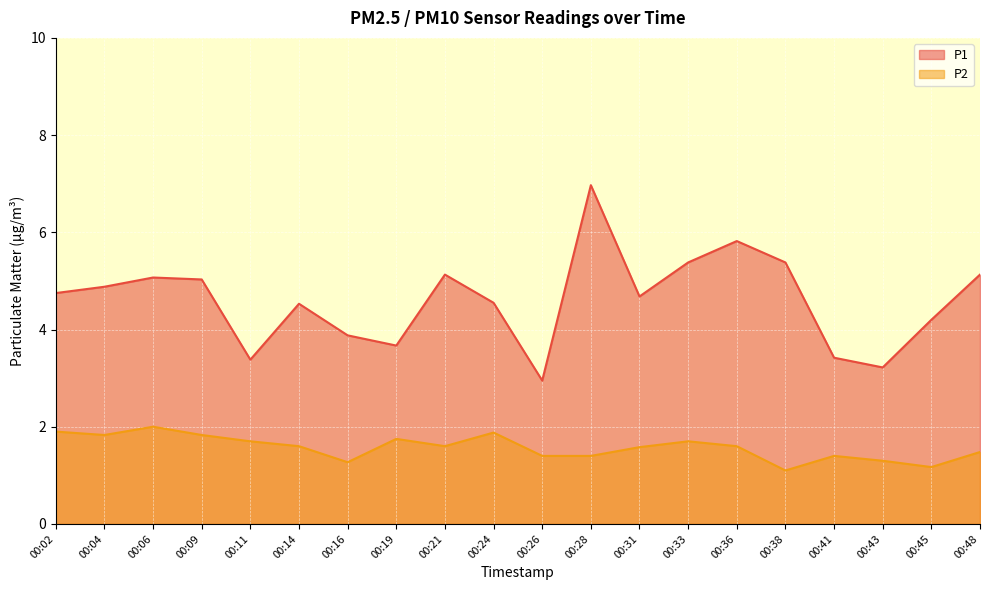

What is the approximate value of P1 at 00:14?

4.5